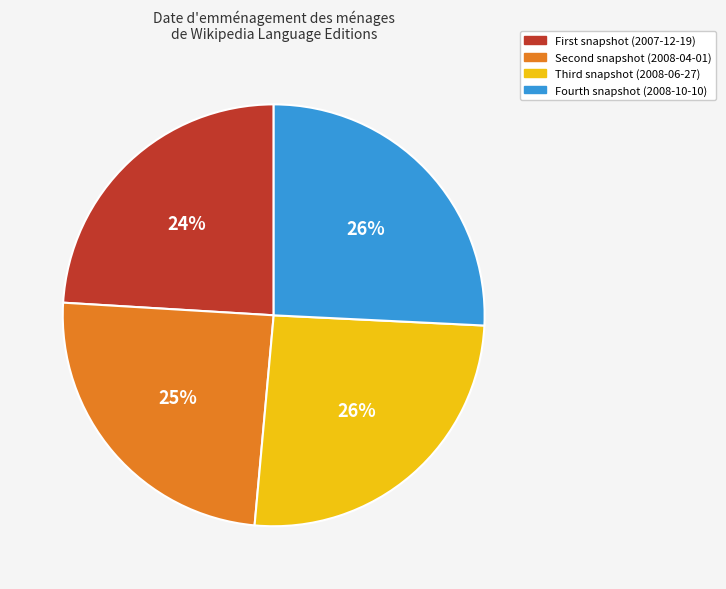

How many segments does this pie chart have?

4